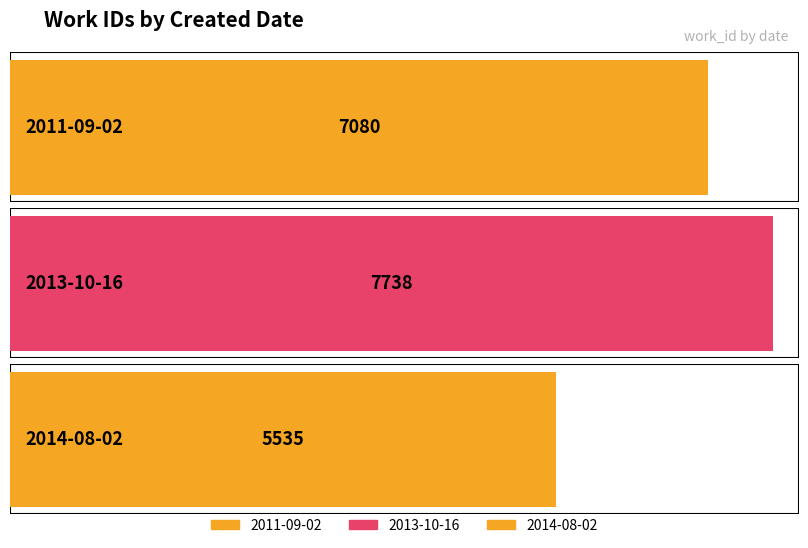

Rank the categories by value from highest to lowest.

2013-10-16, 2011-09-02, 2014-08-02